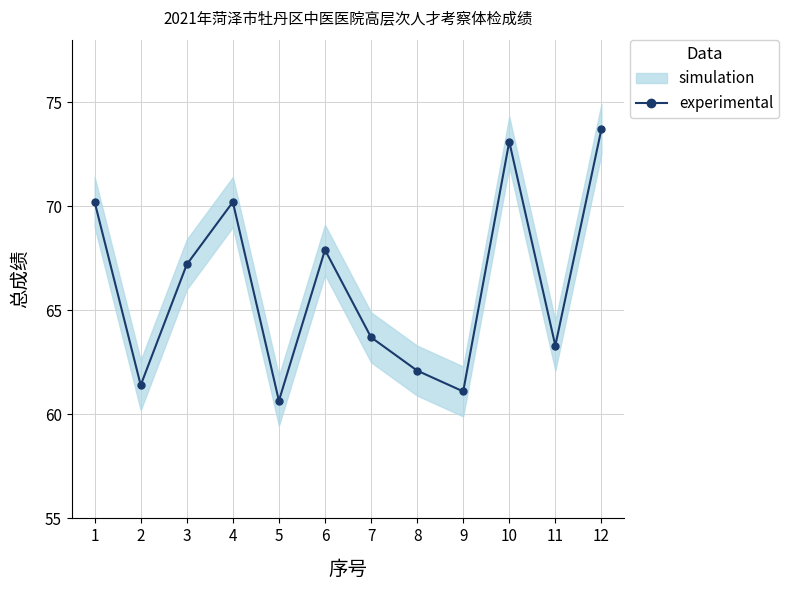

At which label is the value closest to 67?

3